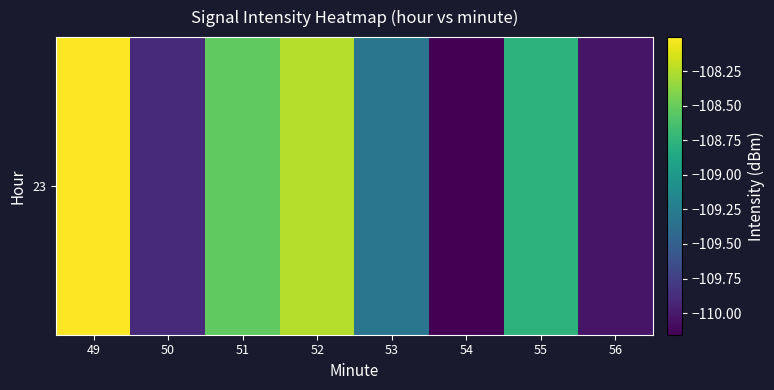

Reading right to left, what are all the values shown in this chart?

56=-110.0	55=-108.8	54=-110.2	53=-109.3	52=-108.2	51=-108.5	50=-109.9	49=-108.0